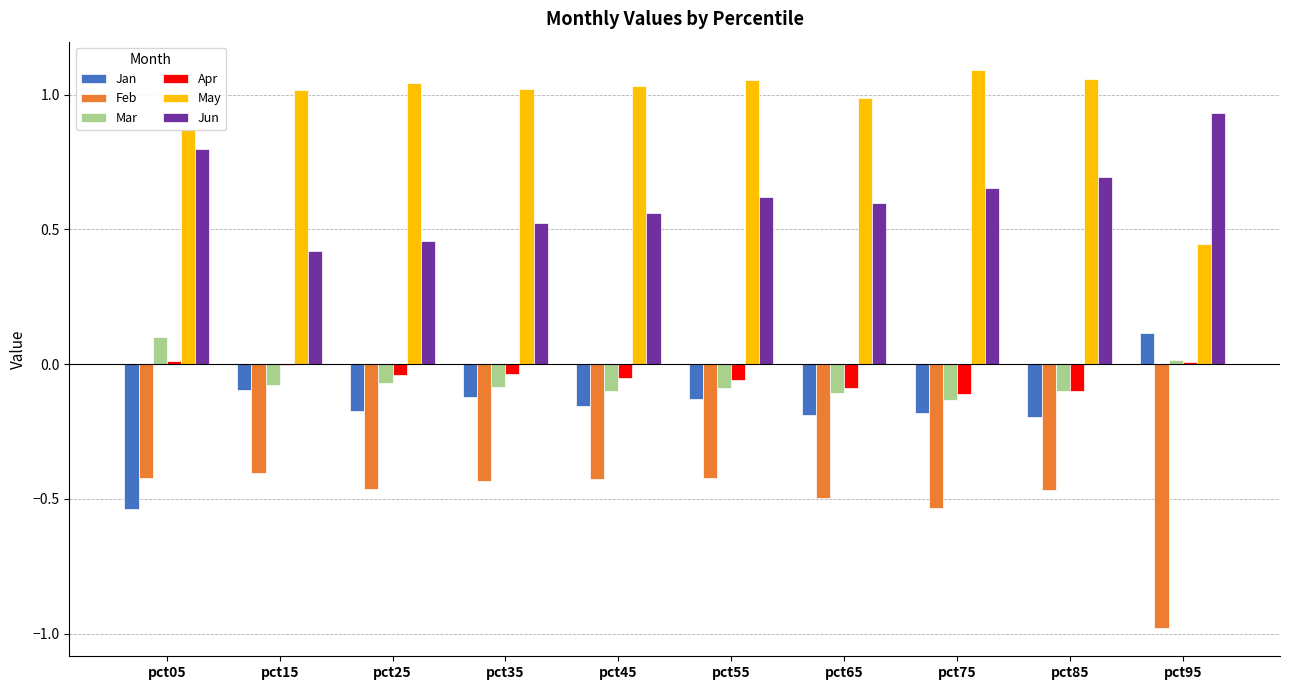

How many distinct data groups are displayed?

6